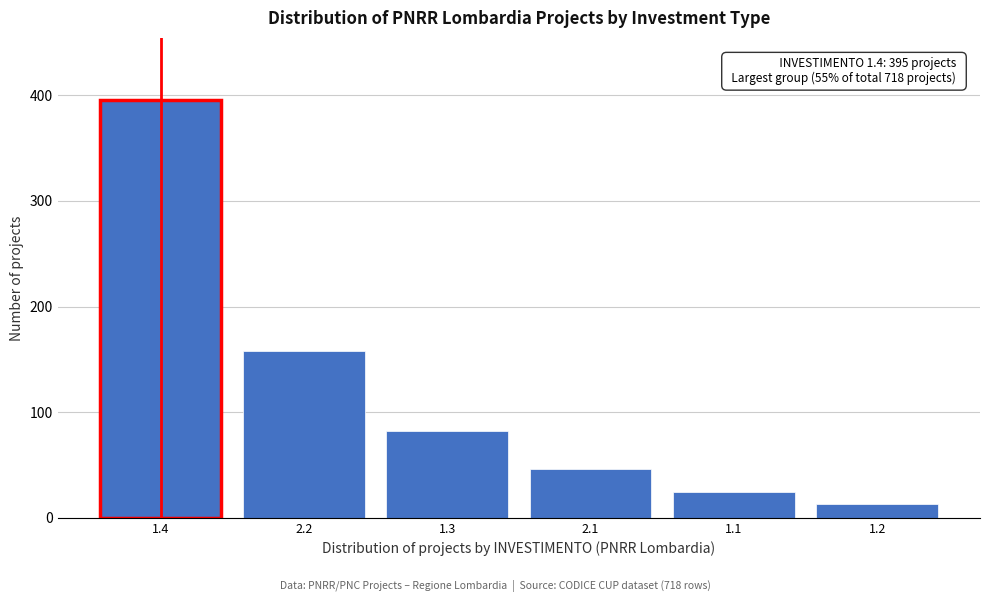

Reading right to left, transcribe all the data shown in this chart.

13	24	46	82	158	395